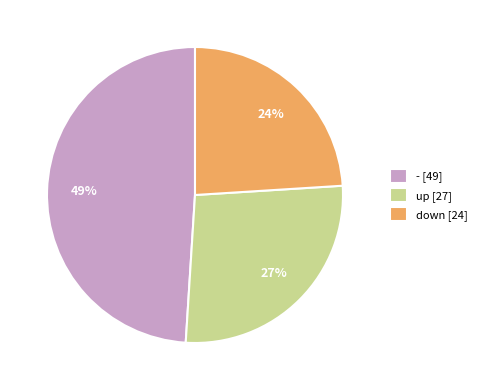

Which slice is the smallest?

down [24]